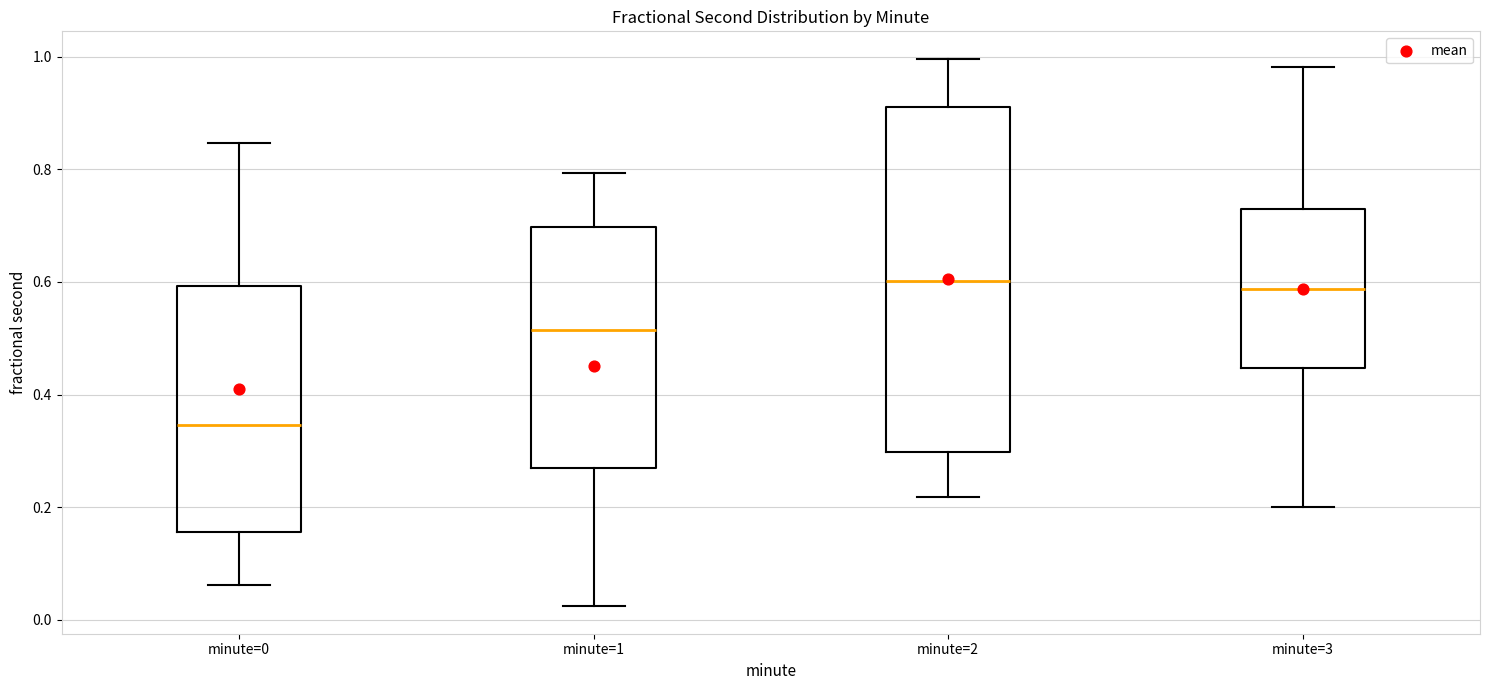

Reading left to right, read every box against the y-axis: the position of its median line, the range the box covers, and the ends of its whiskers. The values are not printed on the chart, so give them approximately, as read against the axis.

minute=0: median 0.34, box 0.16 to 0.60, whiskers 0.06 to 0.84
minute=1: median 0.52, box 0.26 to 0.70, whiskers 0.02 to 0.80
minute=2: median 0.60, box 0.30 to 0.90, whiskers 0.22 to 1.00
minute=3: median 0.58, box 0.44 to 0.72, whiskers 0.20 to 0.98